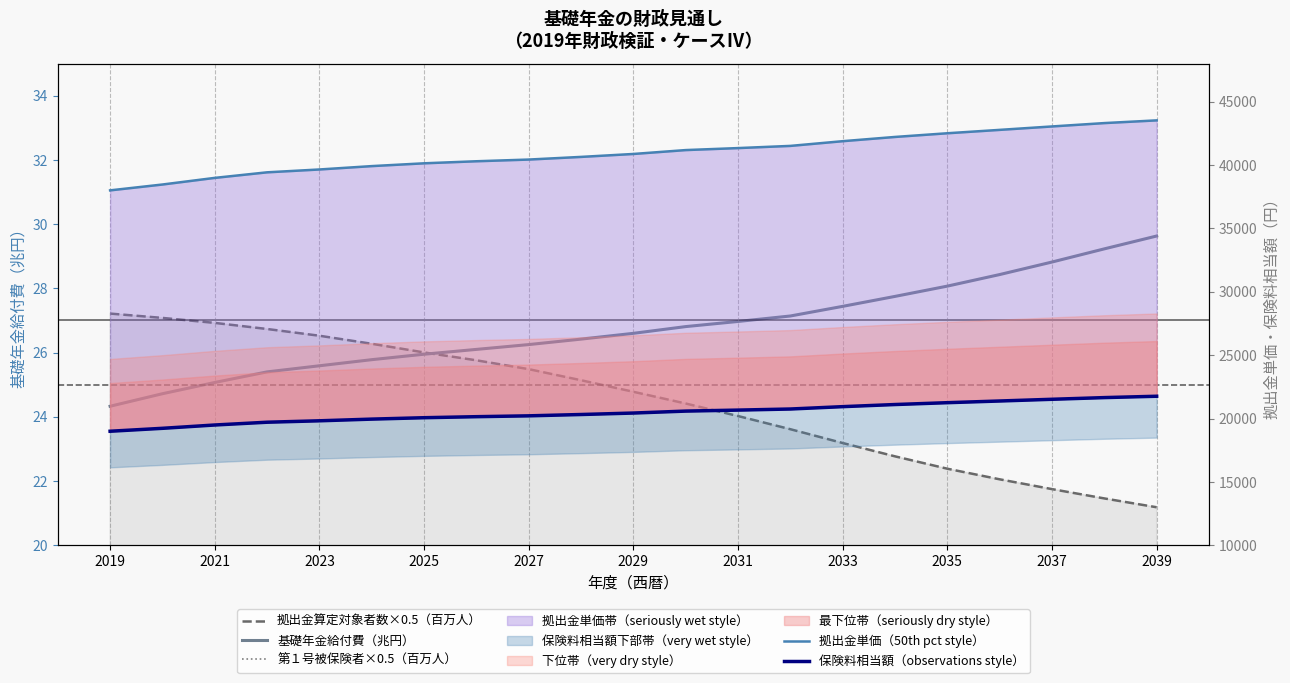

Rank the series by their maximum value, from lowest to highest.

第１号被保険者×0.5（百万人）, 拠出金算定対象者数×0.5（百万人）, 基礎年金給付費（兆円）, 保険料相当額（observations style）, 拠出金単価（50th pct style）